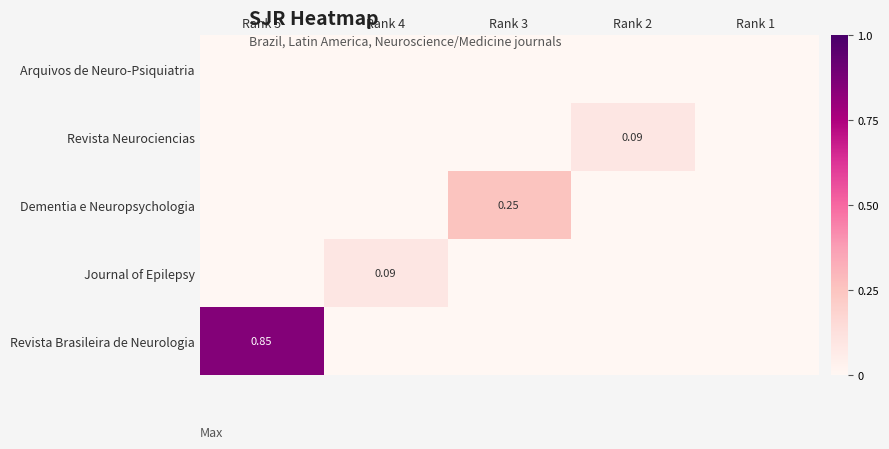

At which category is the sum across all series the highest?

Rank 5